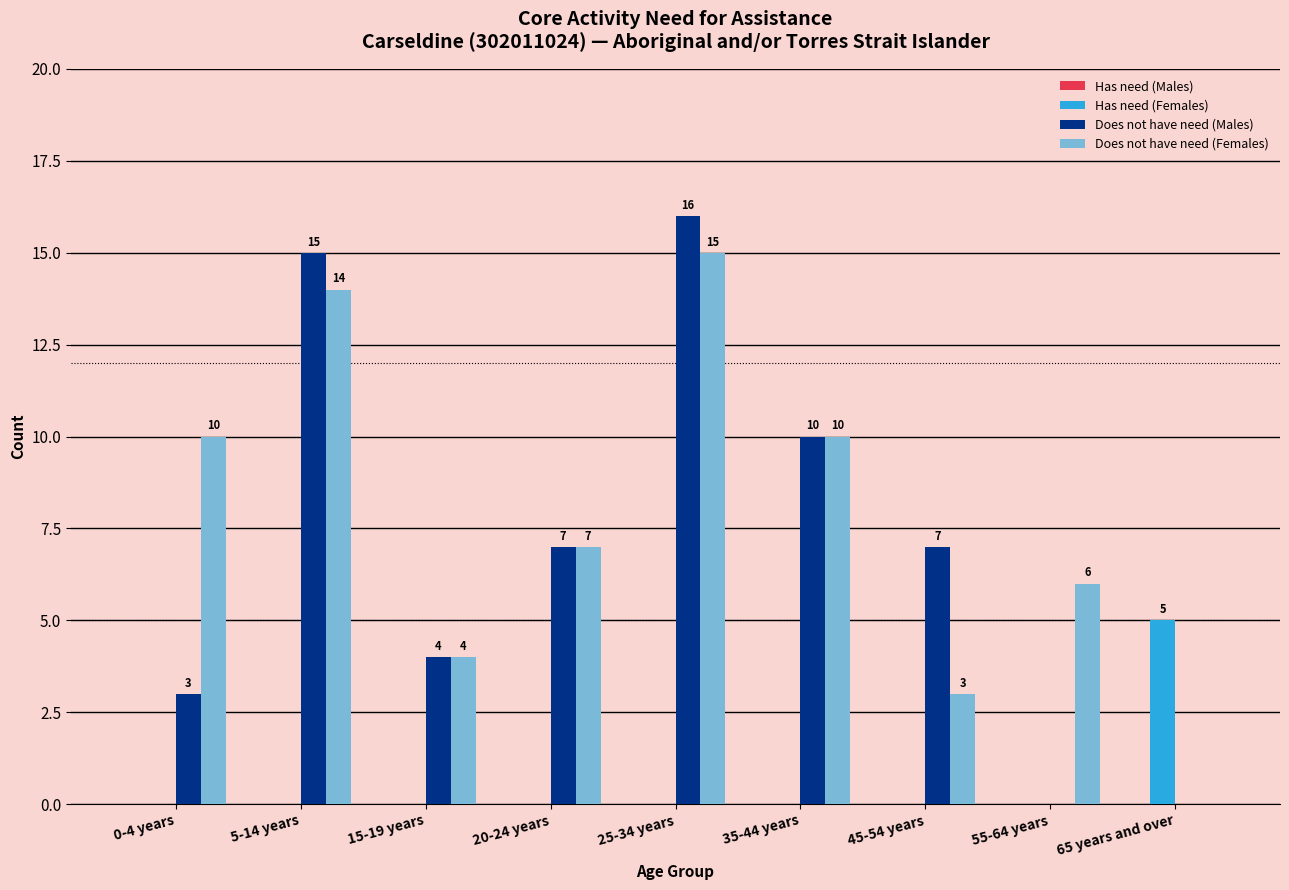

What is the maximum value shown in the chart?

16